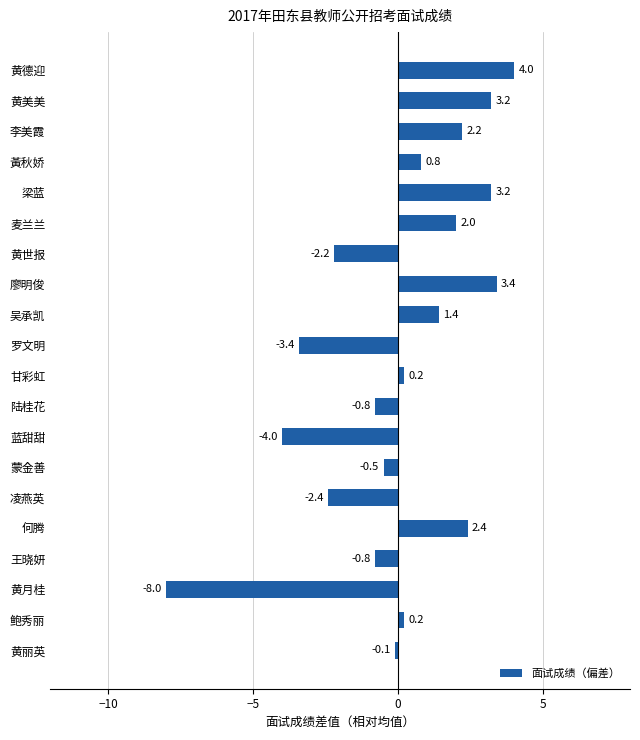

What is the smallest value displayed?

-8.0